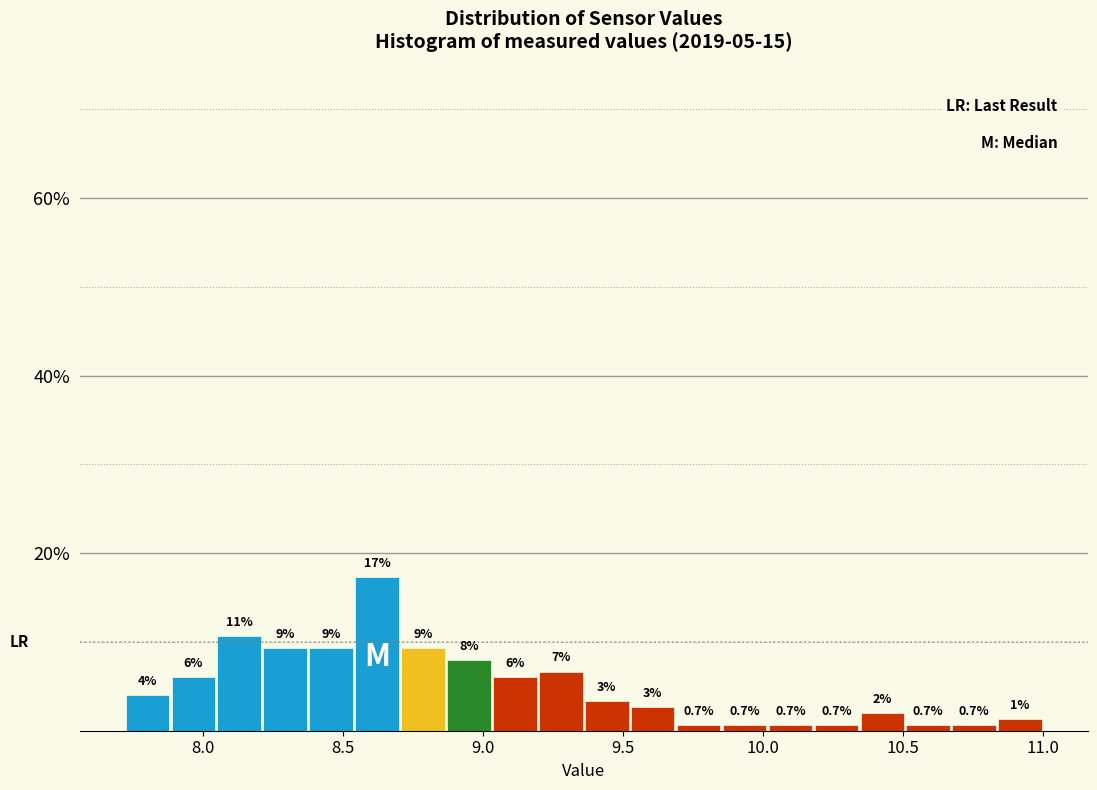

Read against the x-axis, roughly where is the centre of the tallest bar?

8.60